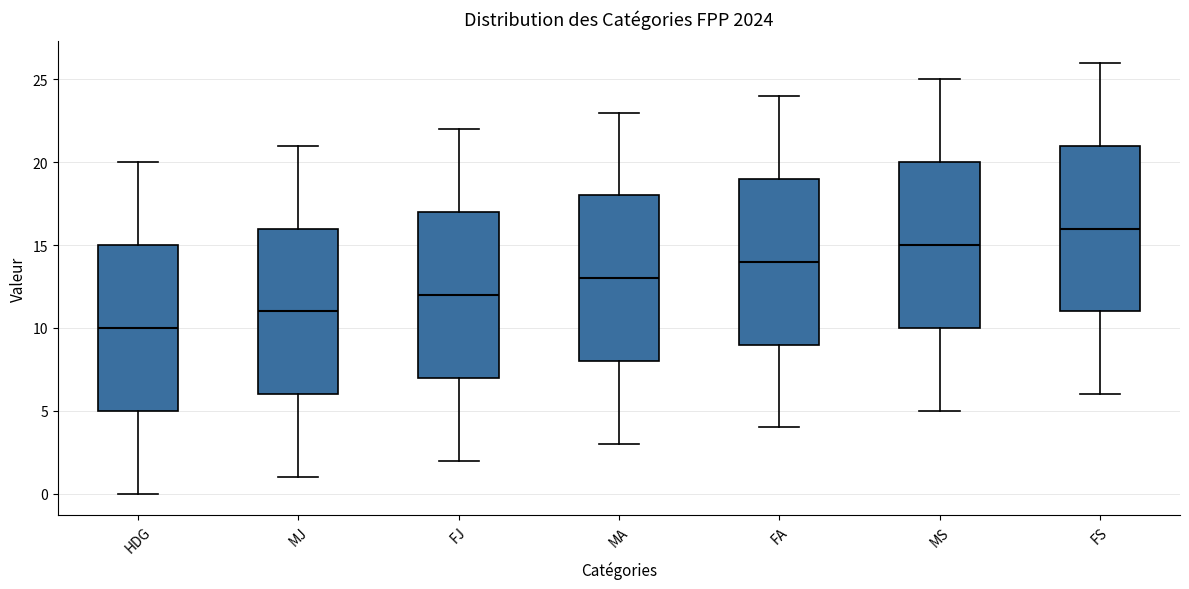

Reading left to right, read every box against the y-axis: the position of its median line, the range the box covers, and the ends of its whiskers. The values are not printed on the chart, so give them approximately, as read against the axis.

HDG: median 10, box 5 to 15, whiskers 0 to 20
MJ: median 11, box 6 to 16, whiskers 1 to 21
FJ: median 12, box 7 to 17, whiskers 2 to 22
MA: median 13, box 8 to 18, whiskers 3 to 23
FA: median 14, box 9 to 19, whiskers 4 to 24
MS: median 15, box 10 to 20, whiskers 5 to 25
FS: median 16, box 11 to 21, whiskers 6 to 26